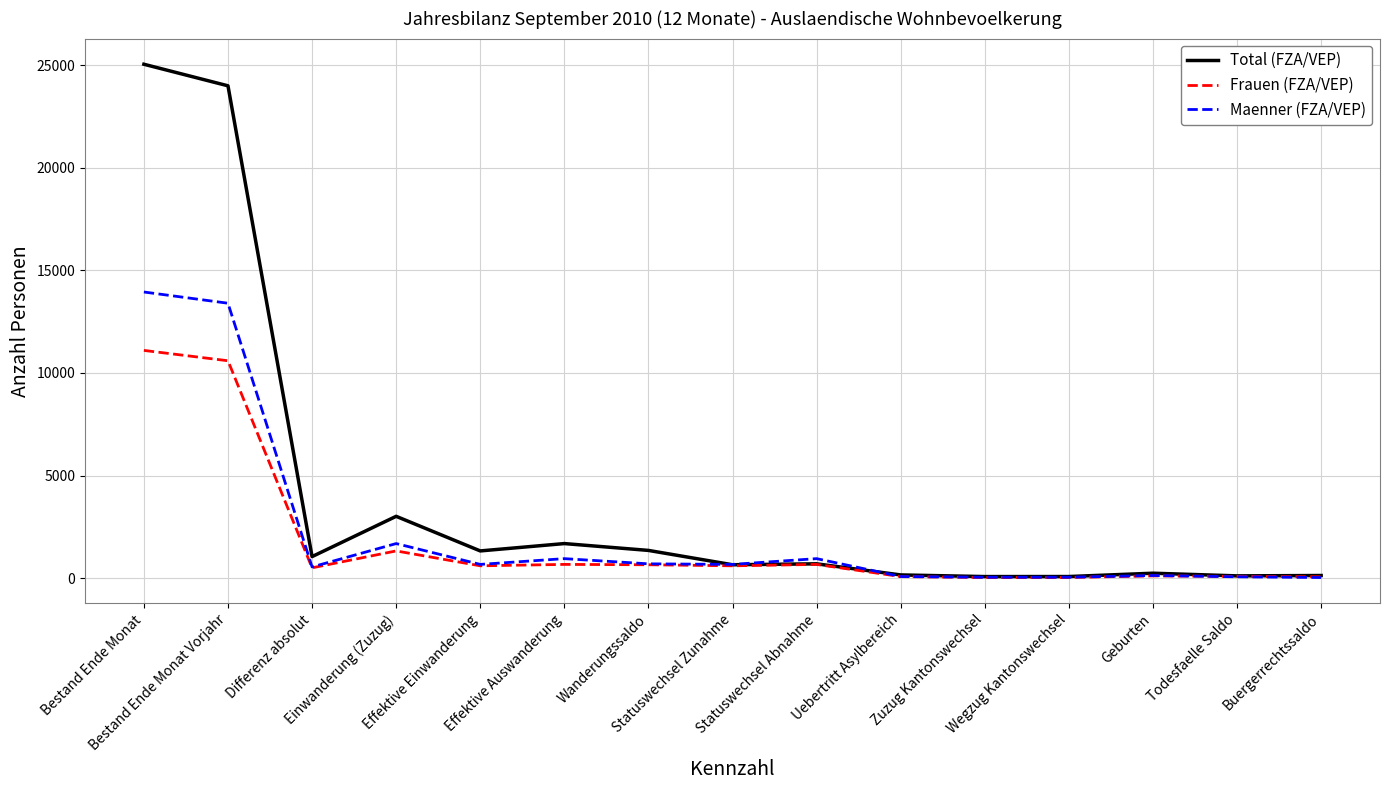

What is the difference between the maximum and minimum values in the Maenner (FZA/VEP) series?

13911